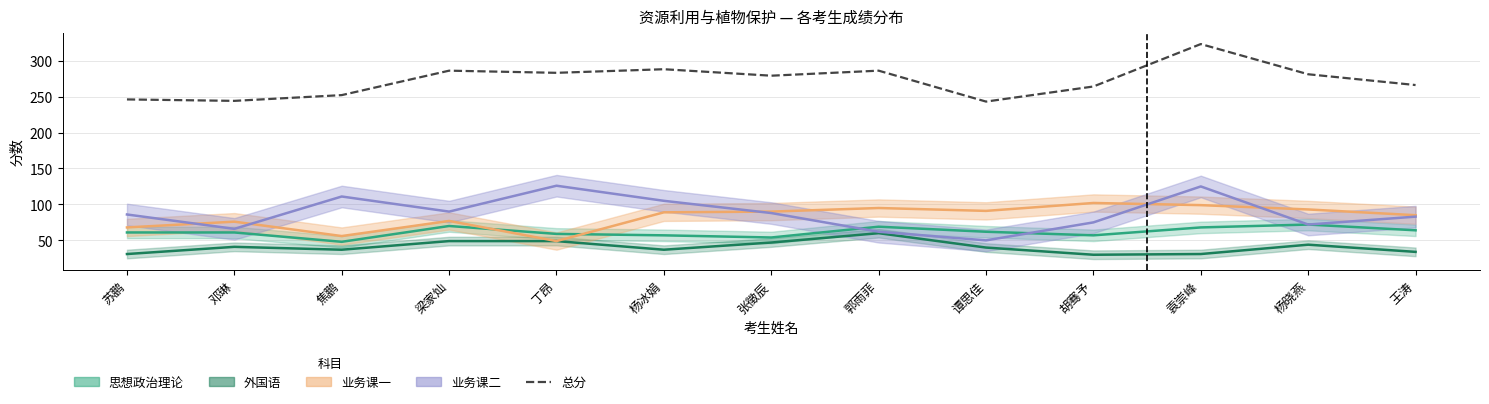

How many interior local valleys (lower than both neighbors) does the data have?

4